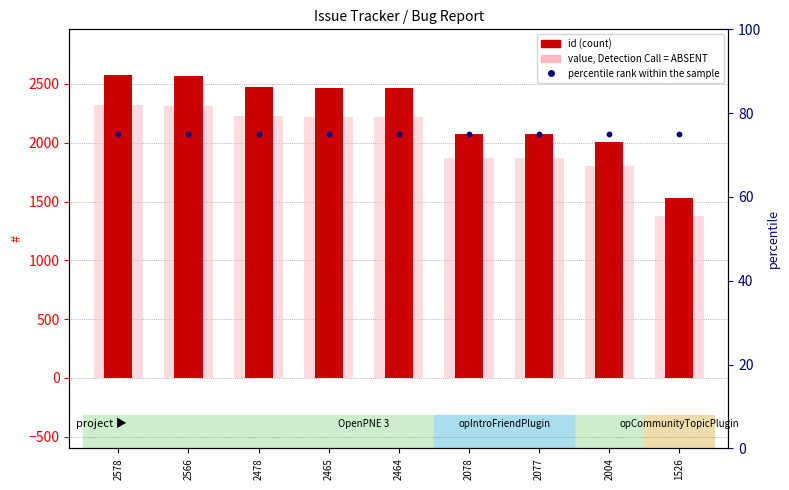

Which series has the largest Y range (max minus min)?

id